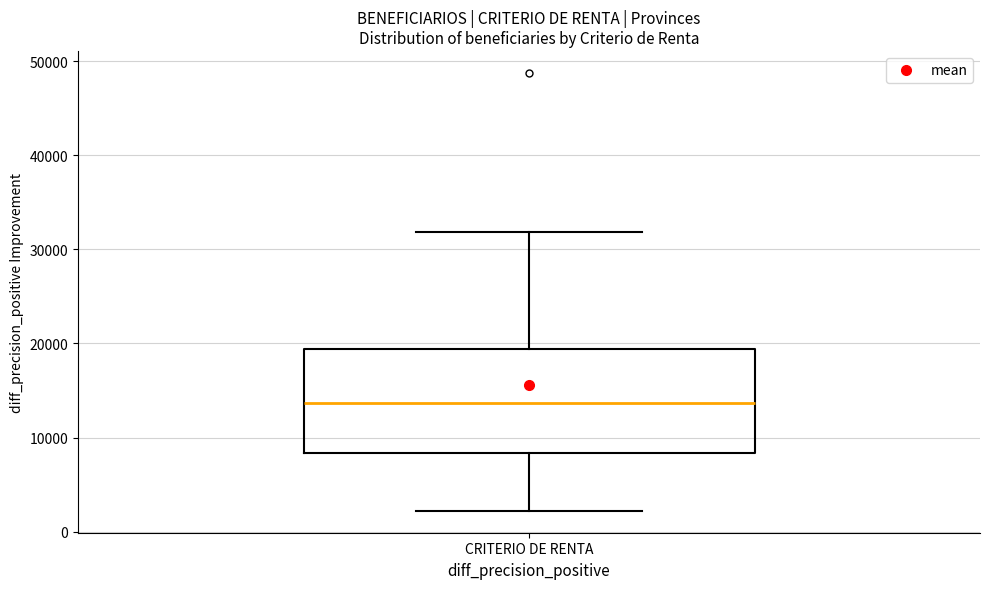

Transcribe this box plot: give where the median line is, the range the box spans, and where the two whiskers end, as read against the y-axis. The values are not printed on the chart, so give them approximately, as read against the axis.

median 14000, box 8000 to 19000, whiskers 2000 to 32000